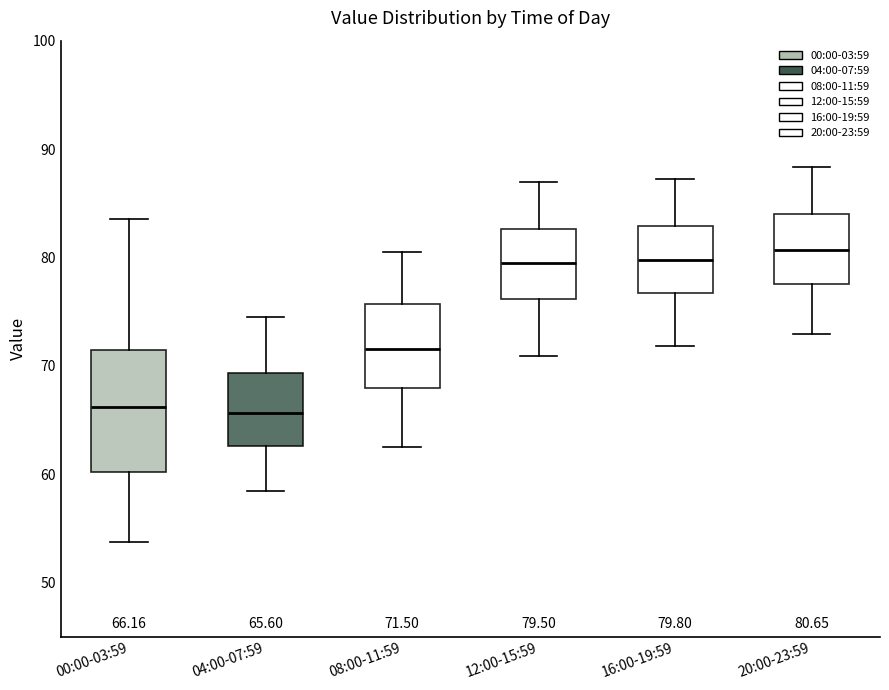

Comparing the boxes themselves (not the whiskers), which one is the tallest?

00:00-03:59